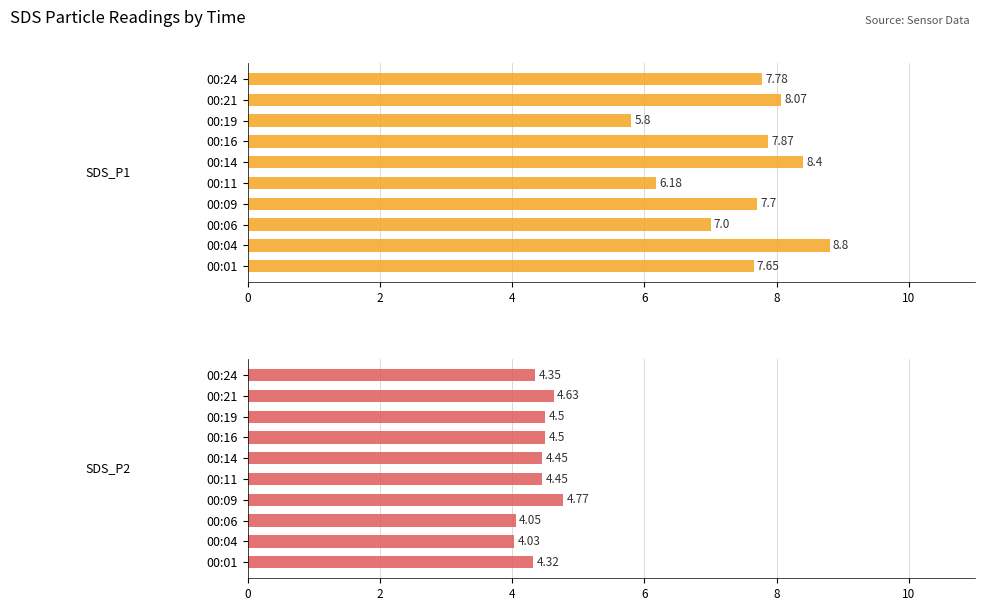

What is the total value across all series at 00:01?

12.0